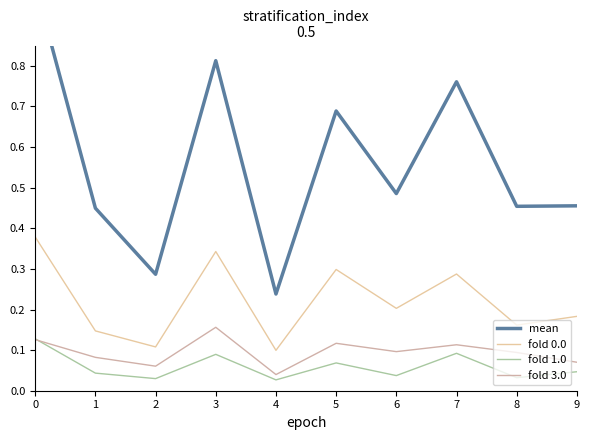

Where is the first local minimum for fold 1.0?

2